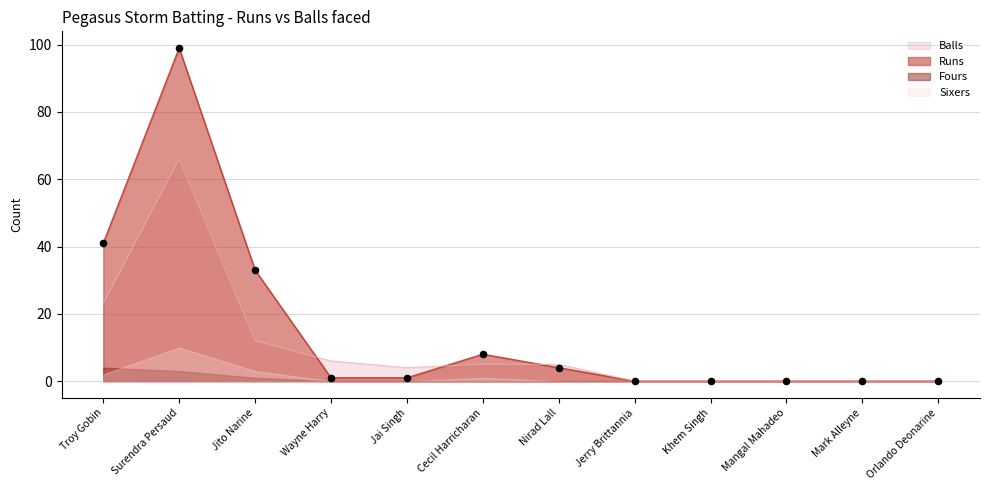

Is the value of Runs at Troy Gobin greater than the value of Balls at Surendra Persaud?

No